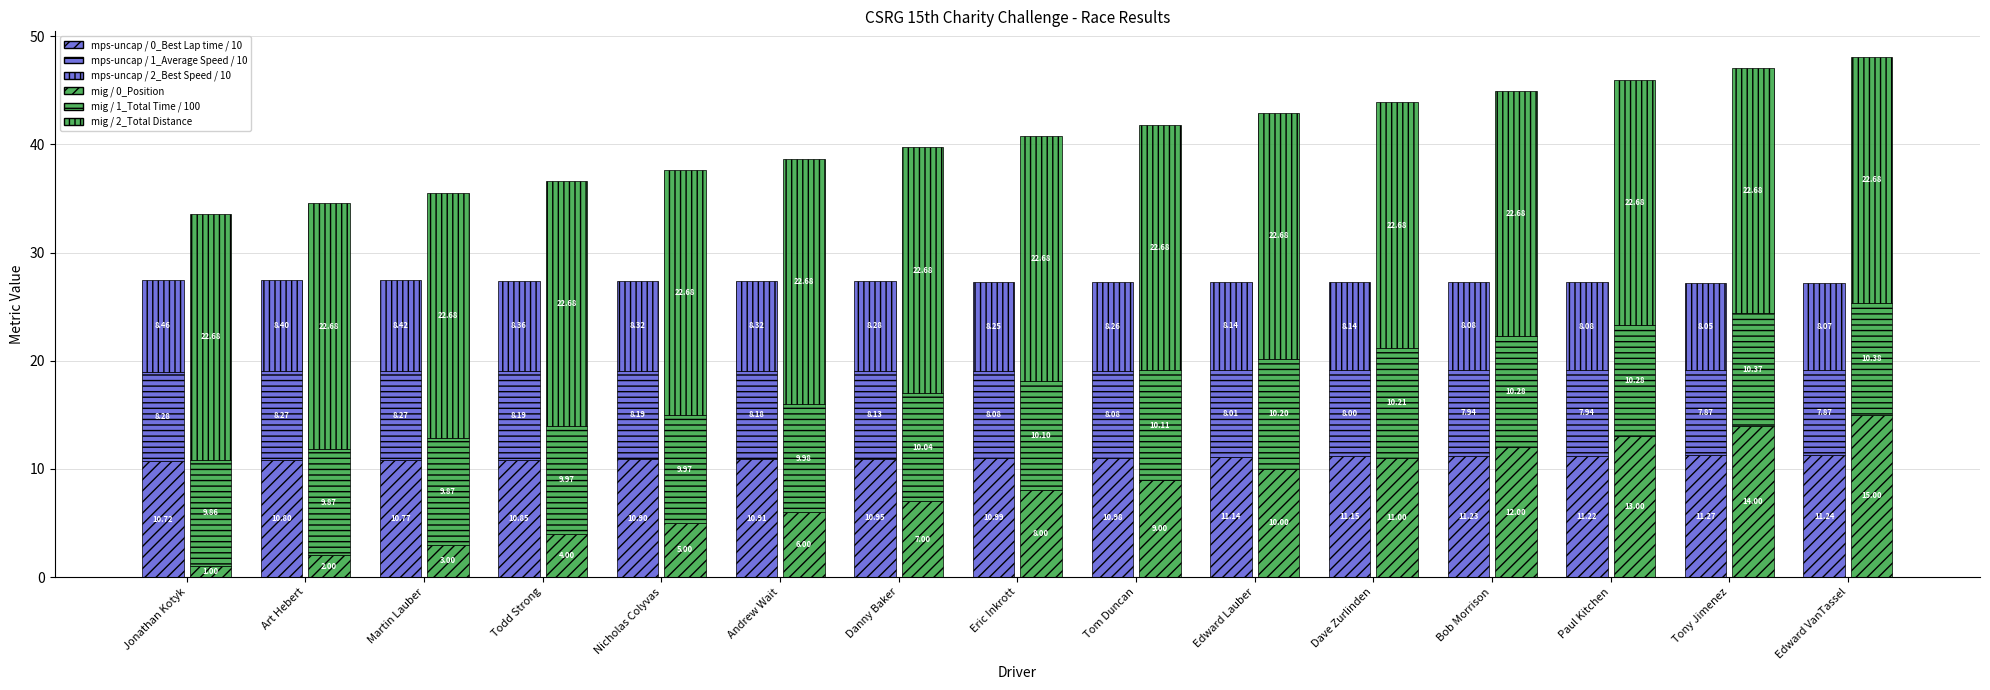

What is the value of the mig / 0_Position bar at the 7th from the left?

7.0